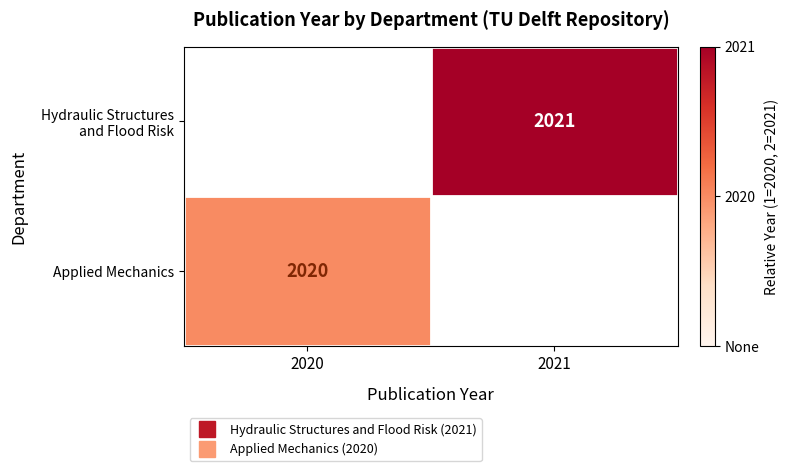

Is the value of Applied Mechanics at 2020 greater than the value of Hydraulic Structures and Flood Risk at 2020?

Yes